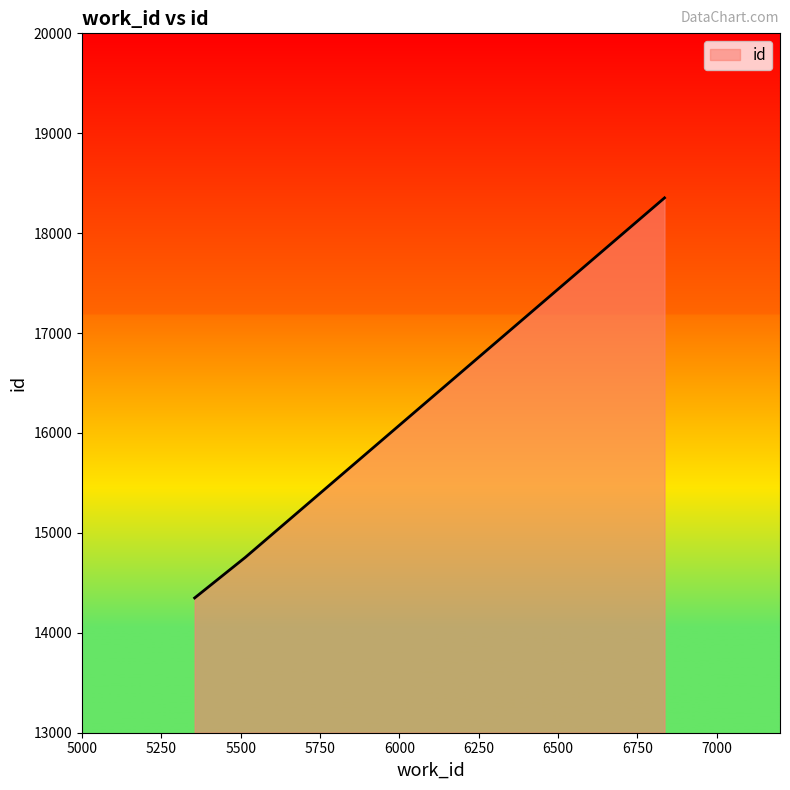

What is the sum of all values?

47458